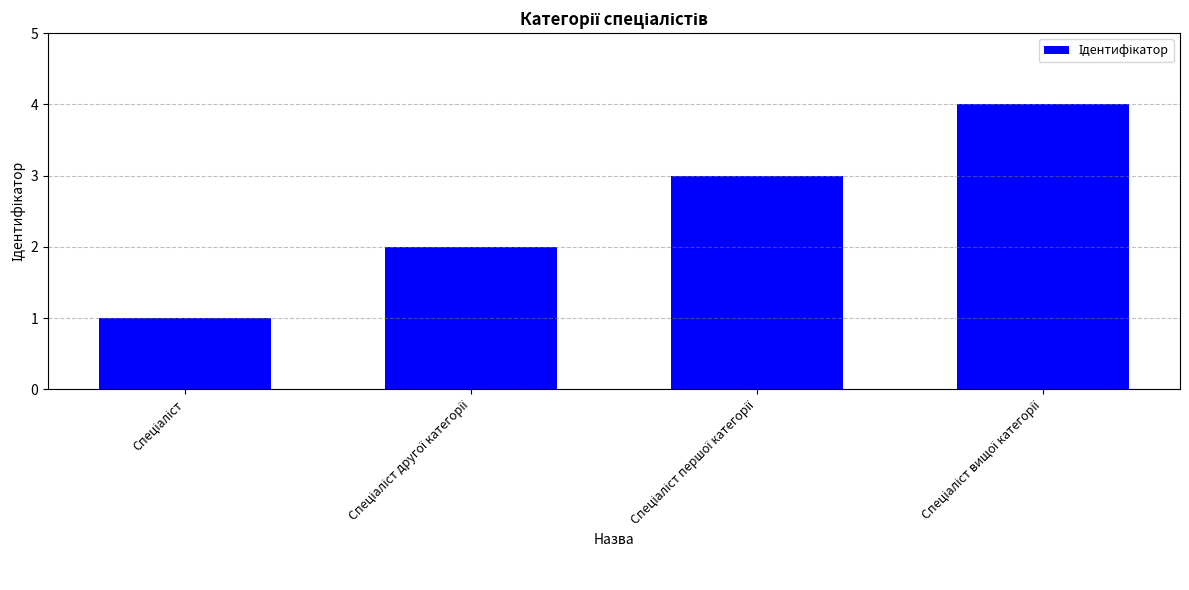

What is the difference between the maximum and minimum values?

3